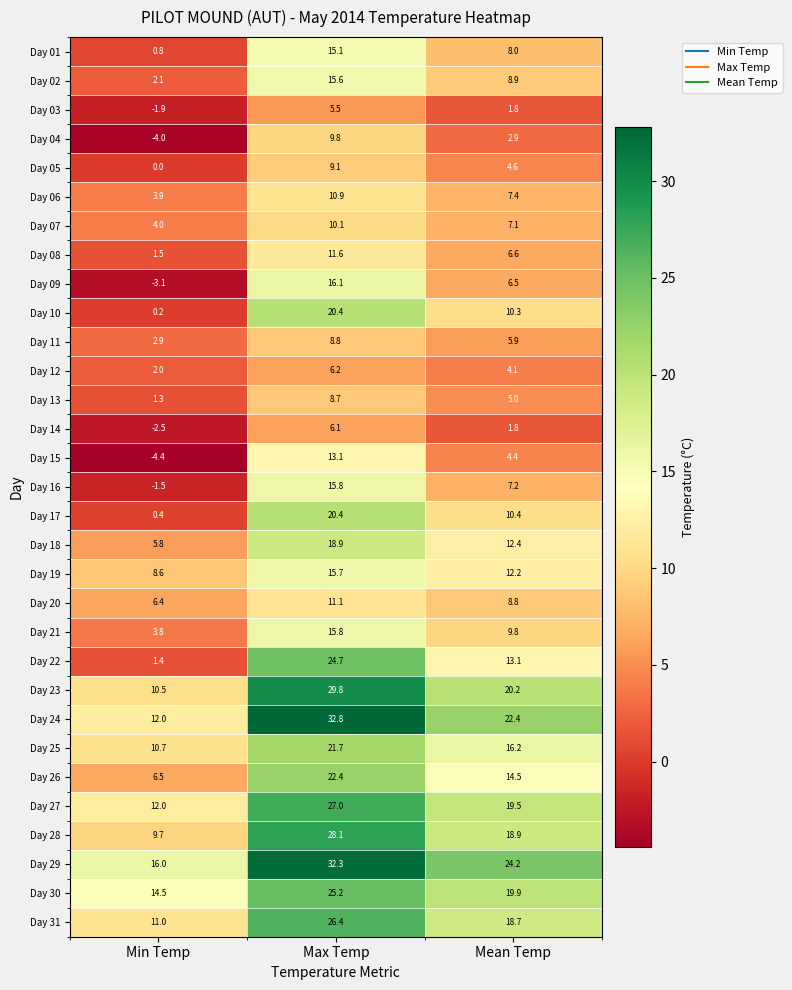

What is the smallest value displayed?

-4.4